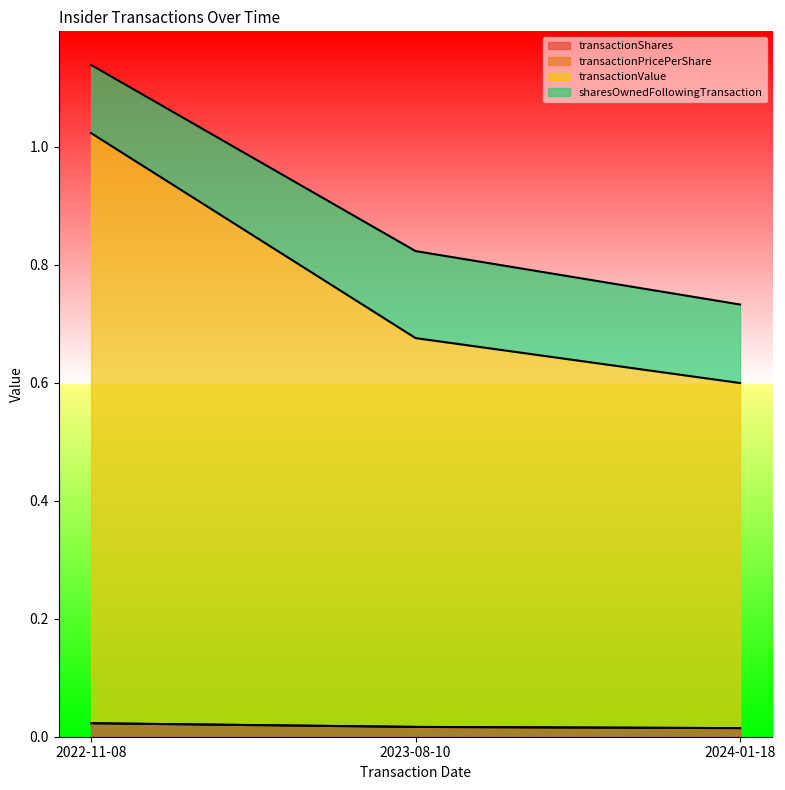

True or false: transactionValue has a value of 0.6 at 2024-01-18.

True